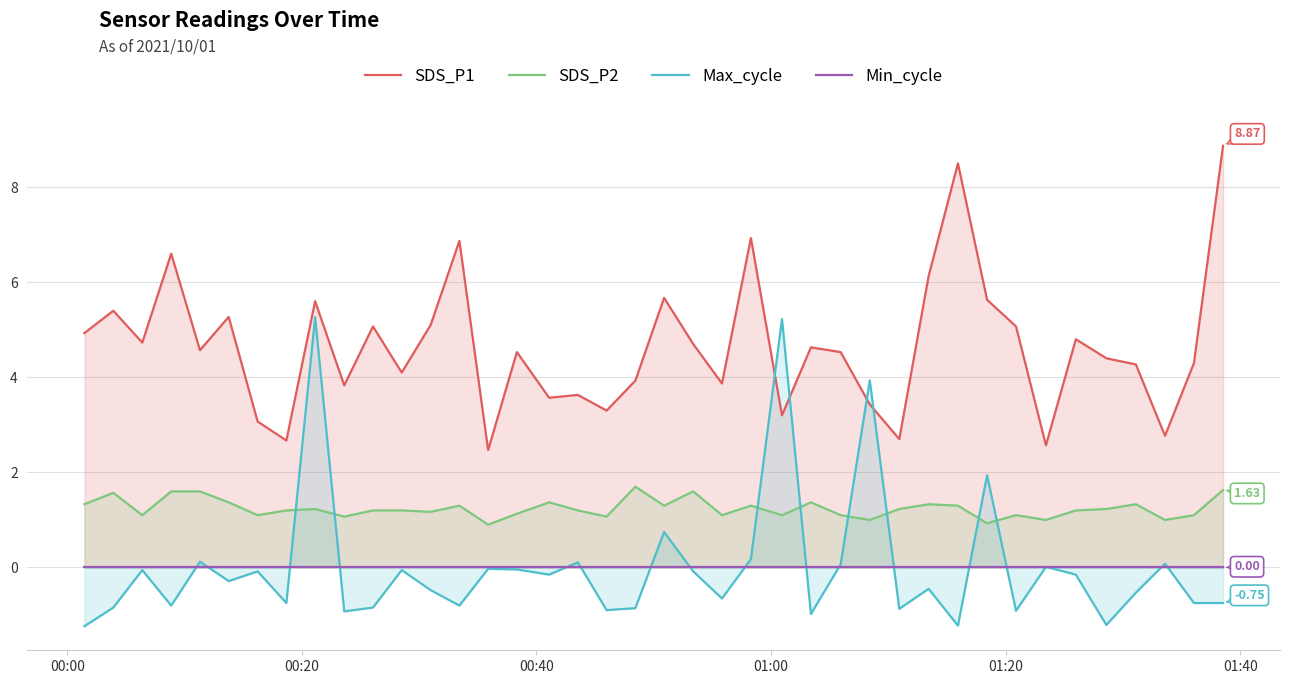

Does the chart have visible grid lines?

Yes